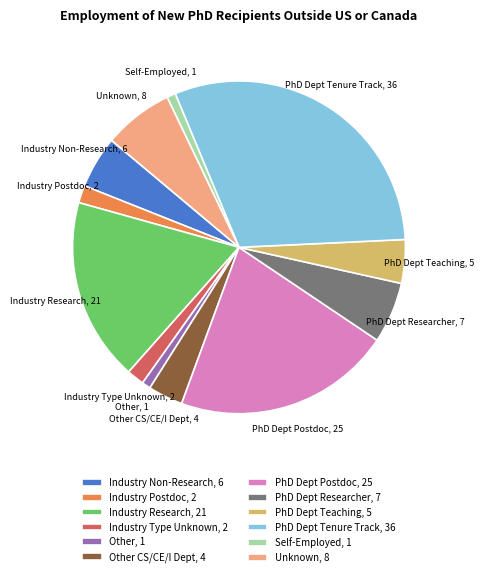

Is Industry Postdoc the majority of the pie?

No